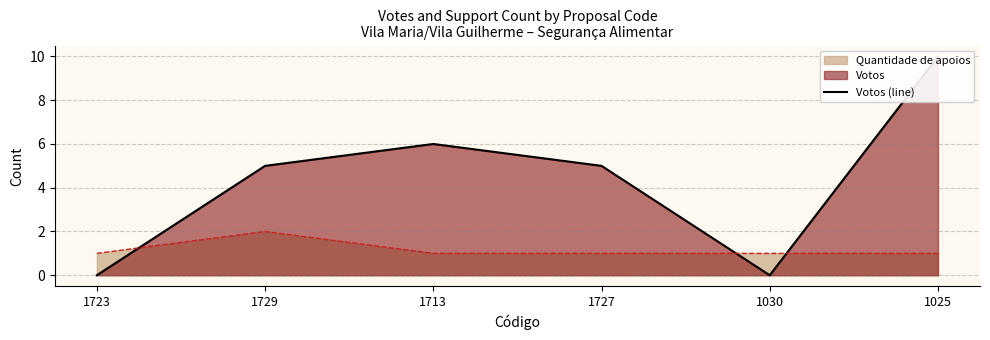

Rank the categories by value from highest to lowest.

1025, 1713, 1729, 1727, 1723, 1030